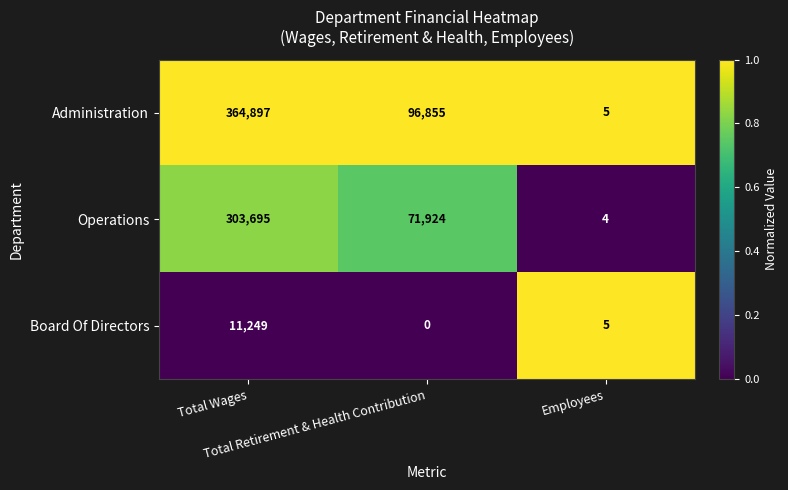

Count the Administration values in the range 5 to 364897.

3